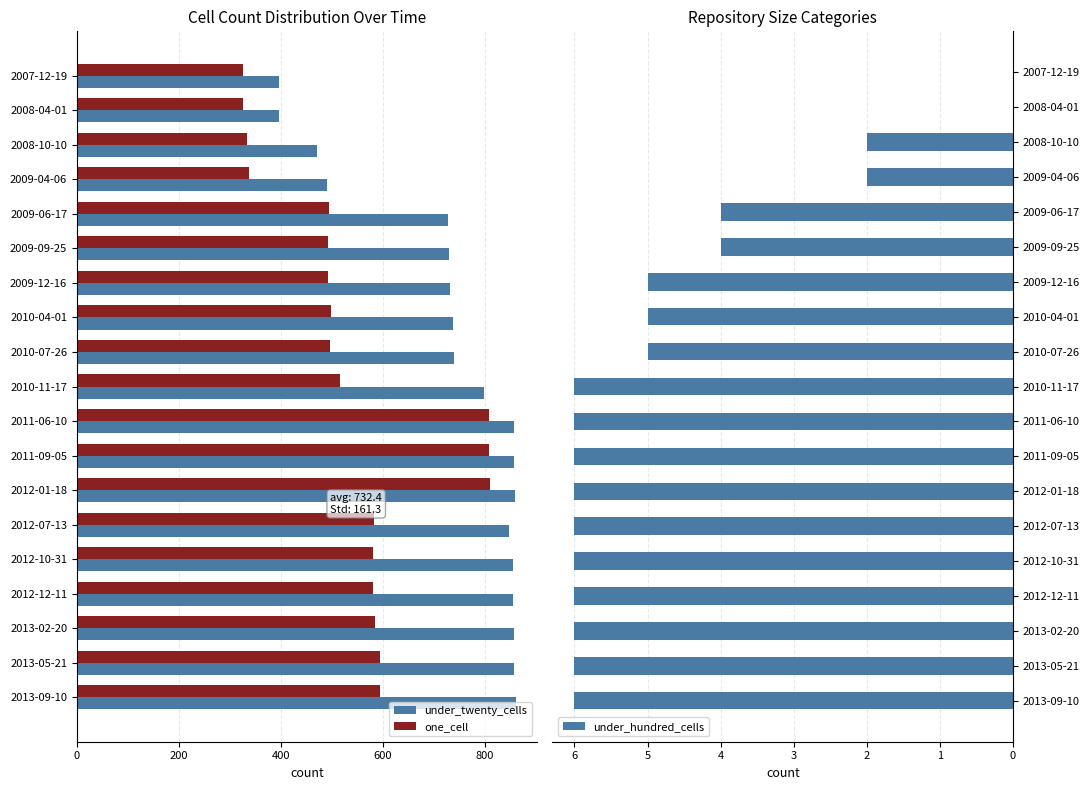

Is it true that under_twenty_cells equals 614 at 2008-04-01?

False